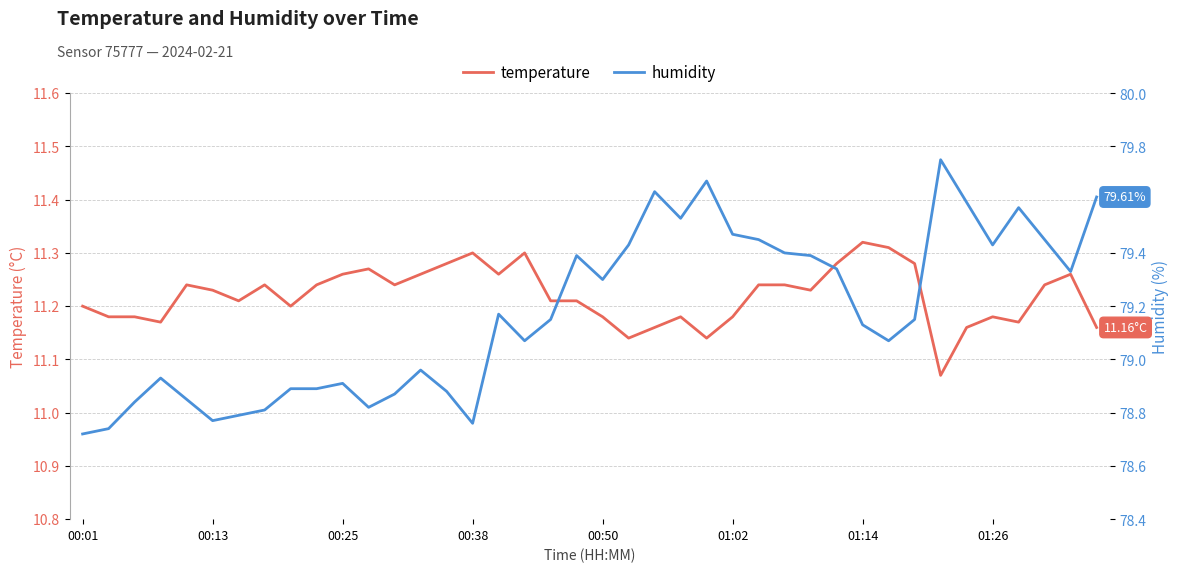

What is the spread (max minus min) of values at 00:25?

67.7